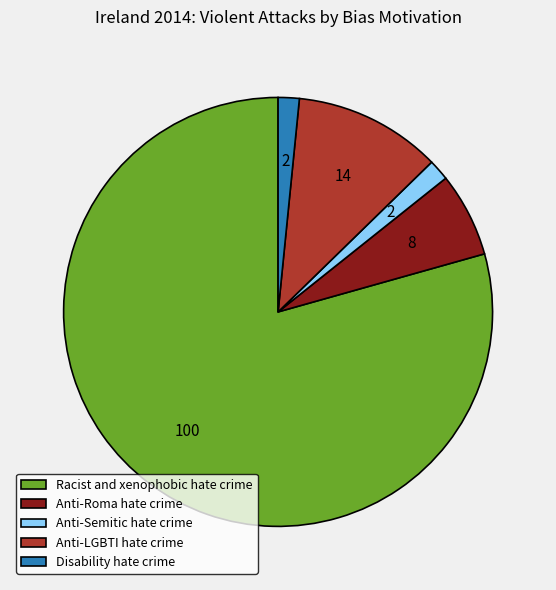

Is Disability hate crime the majority of the pie?

No